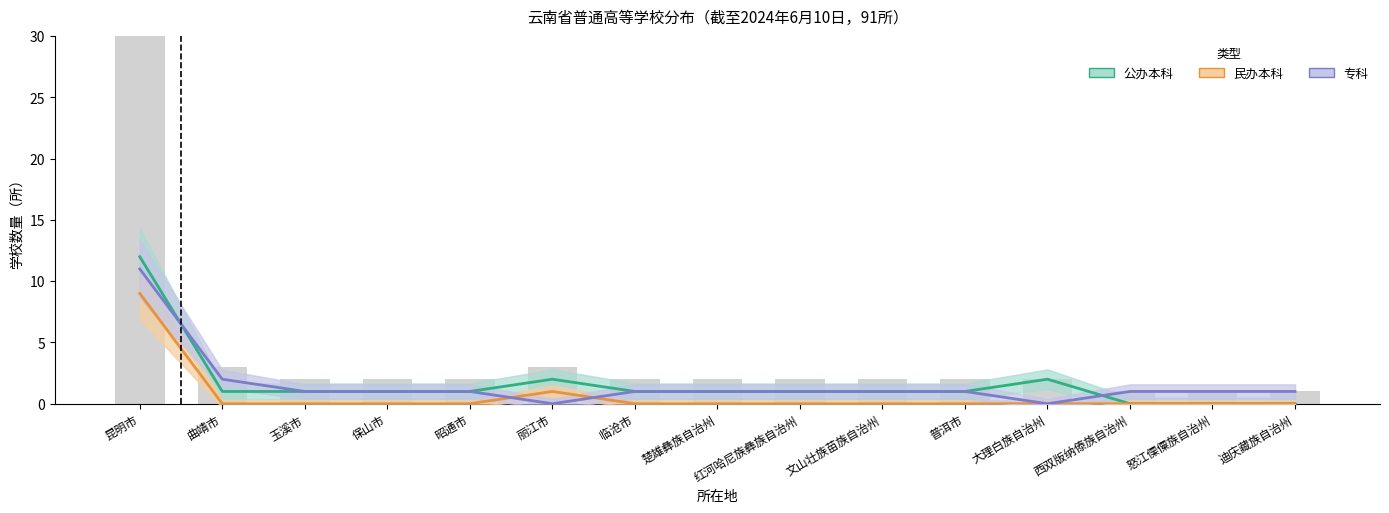

The 民办本科 series shows 5 at 红河哈尼族彝族自治州. True or false?

False